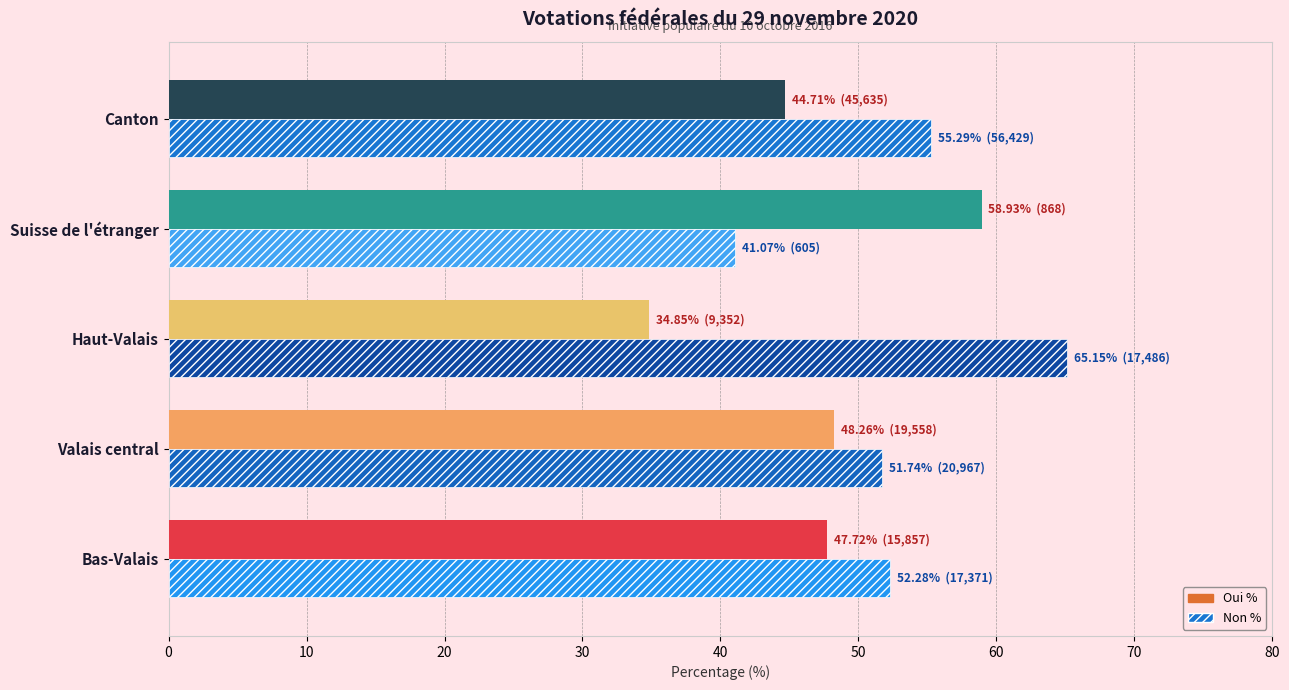

Rank the series by their maximum value, from lowest to highest.

Oui %, Non %